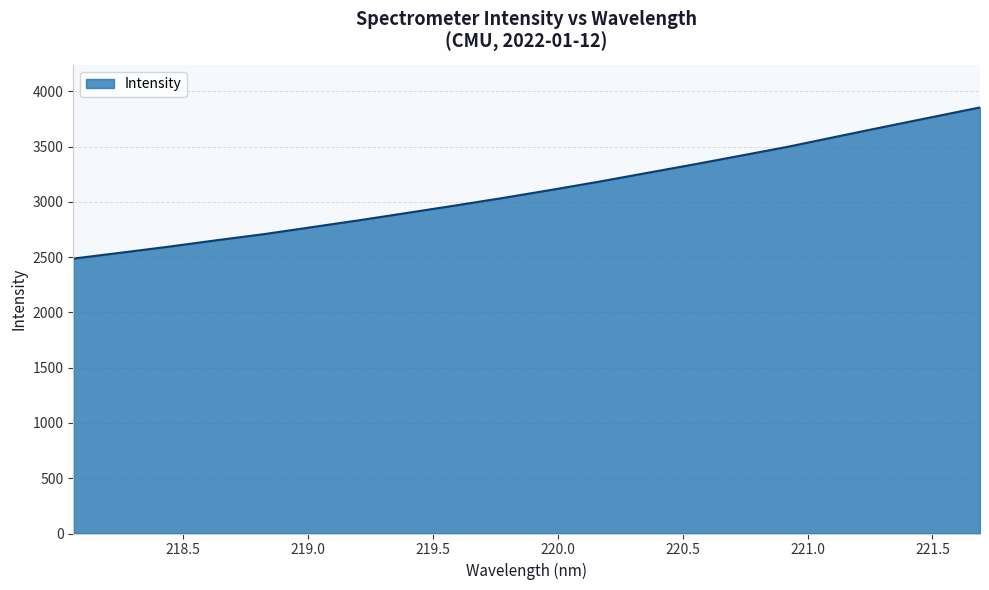

How many values exceed 3107?

10